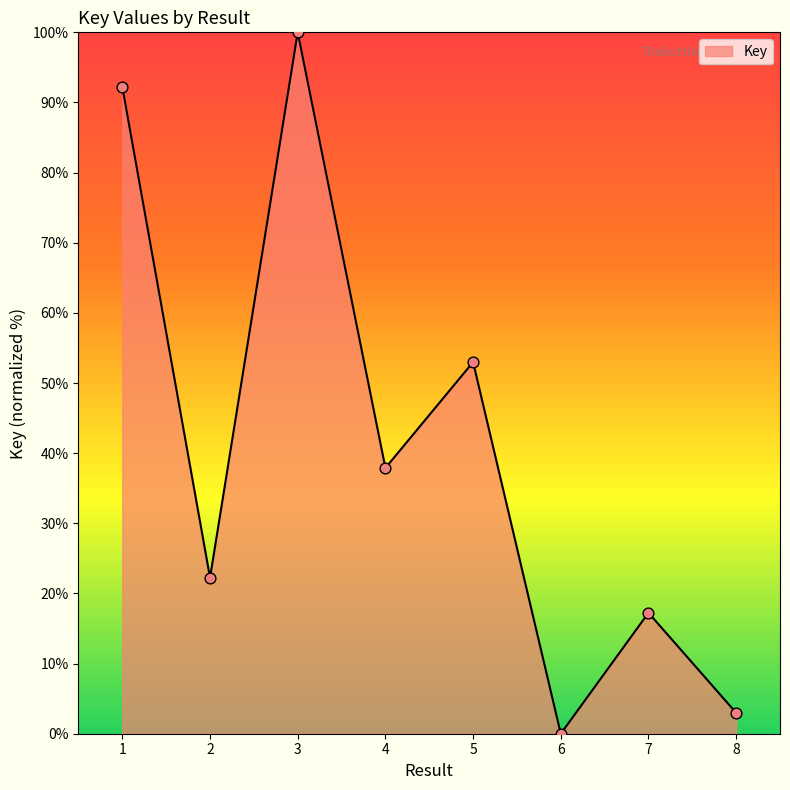

Between 7 and 1, which is larger?

1